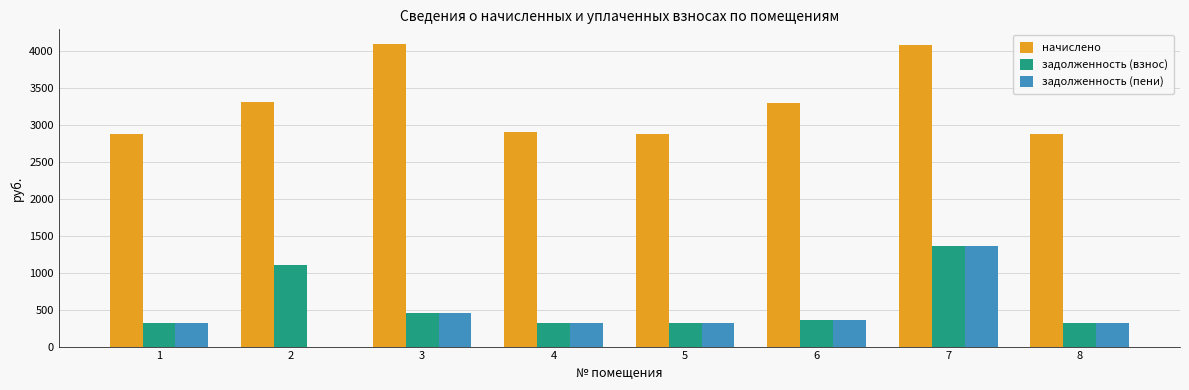

At which label does задолженность (взнос) reach its peak?

7